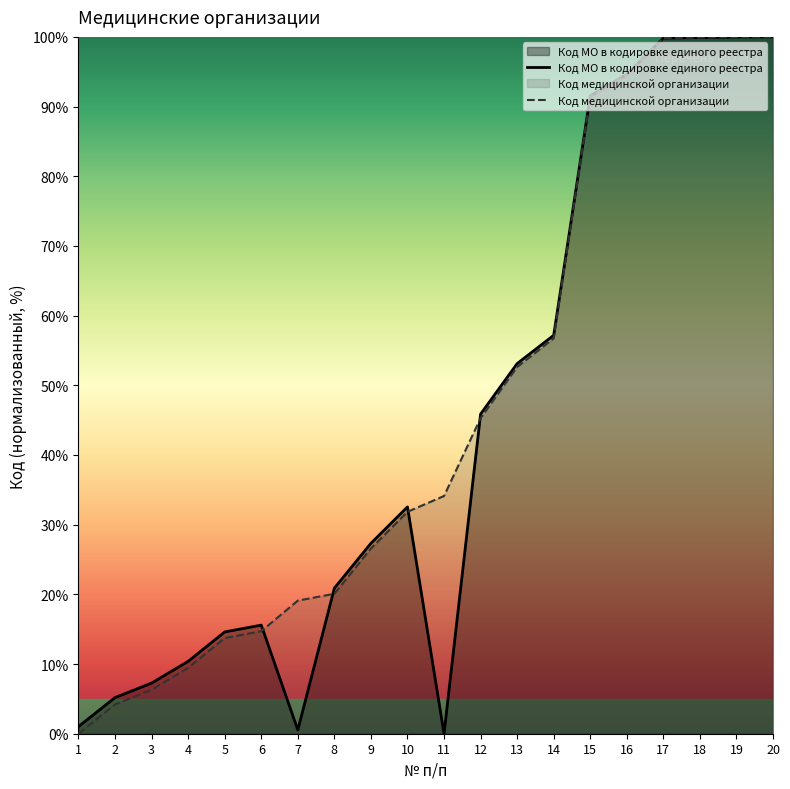

List the series in order of their peak value, highest first.

Код МО в кодировке единого реестра, Код медицинской организации